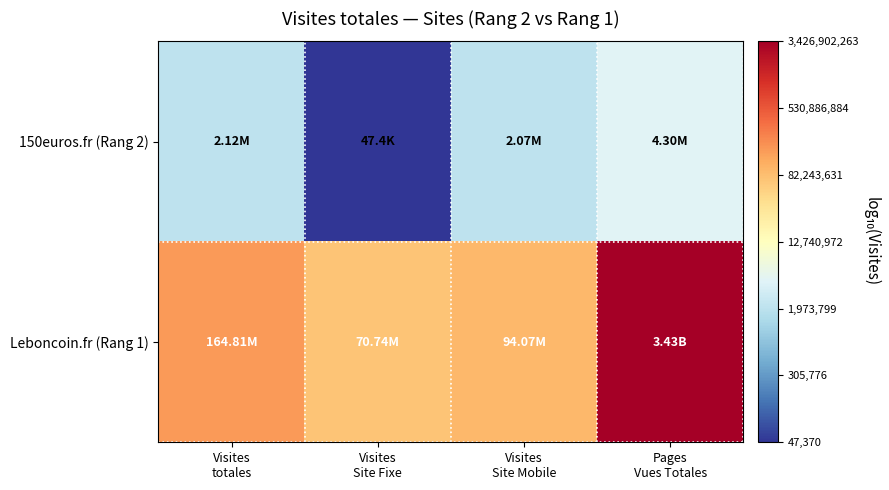

Which has a higher value, Visites
Site Mobile or Visites
totales?

Visites
totales